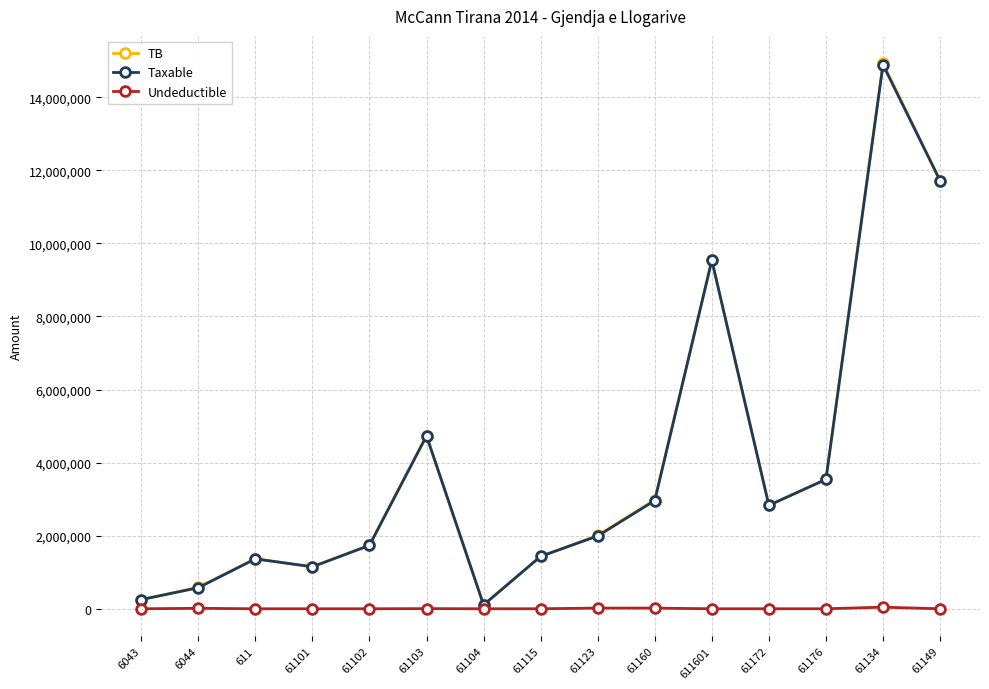

True or false: Taxable has more than 1 interior local peaks.

True